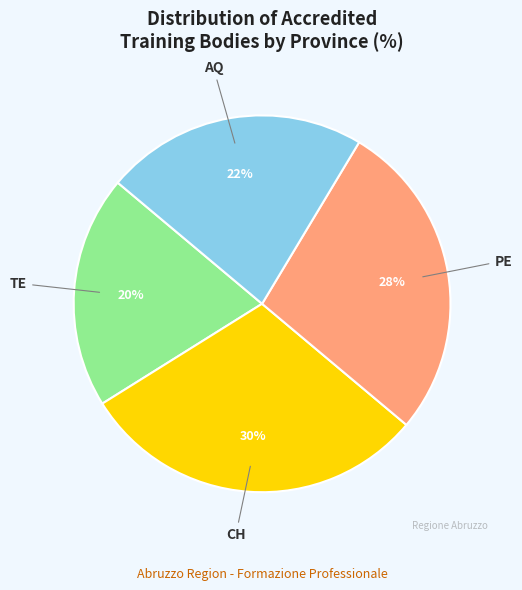

To the nearest percent, what percentage of the pie is AQ?

23%